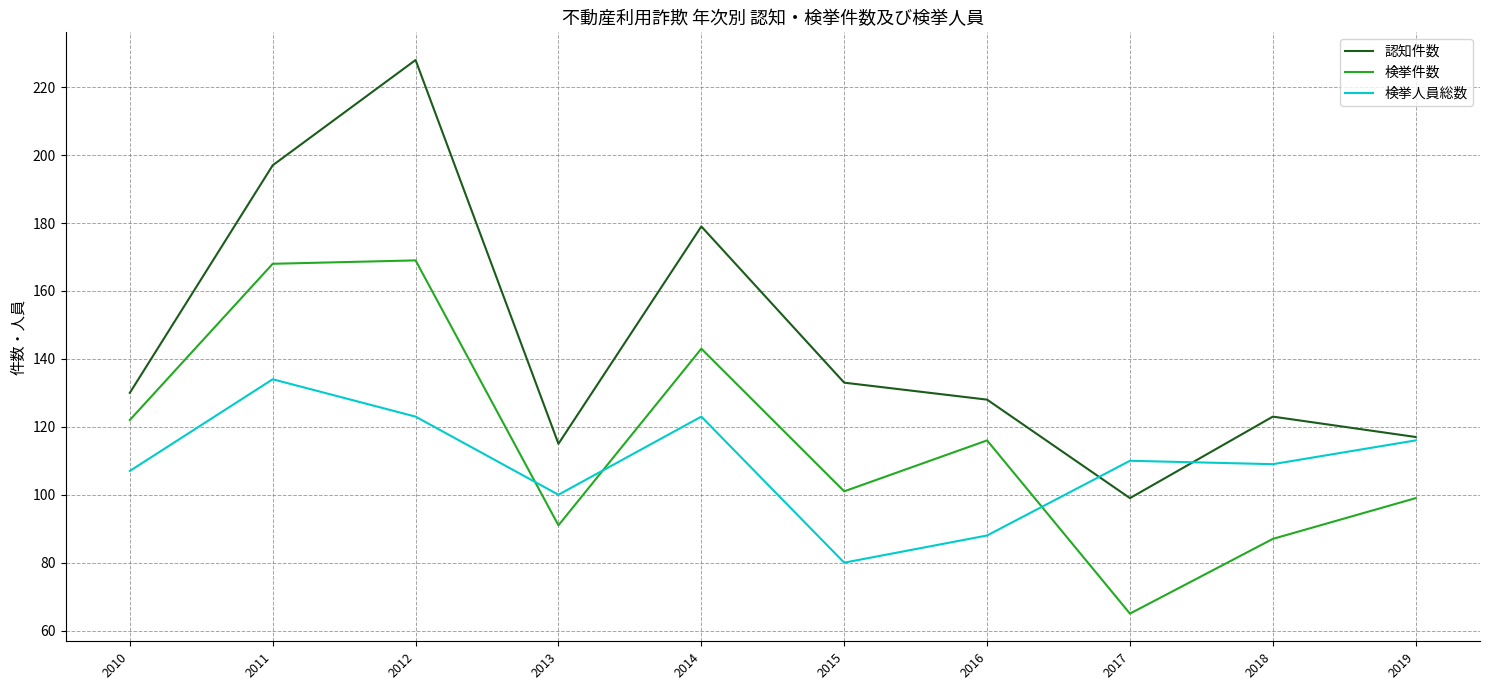

How many lines are shown in the chart?

3